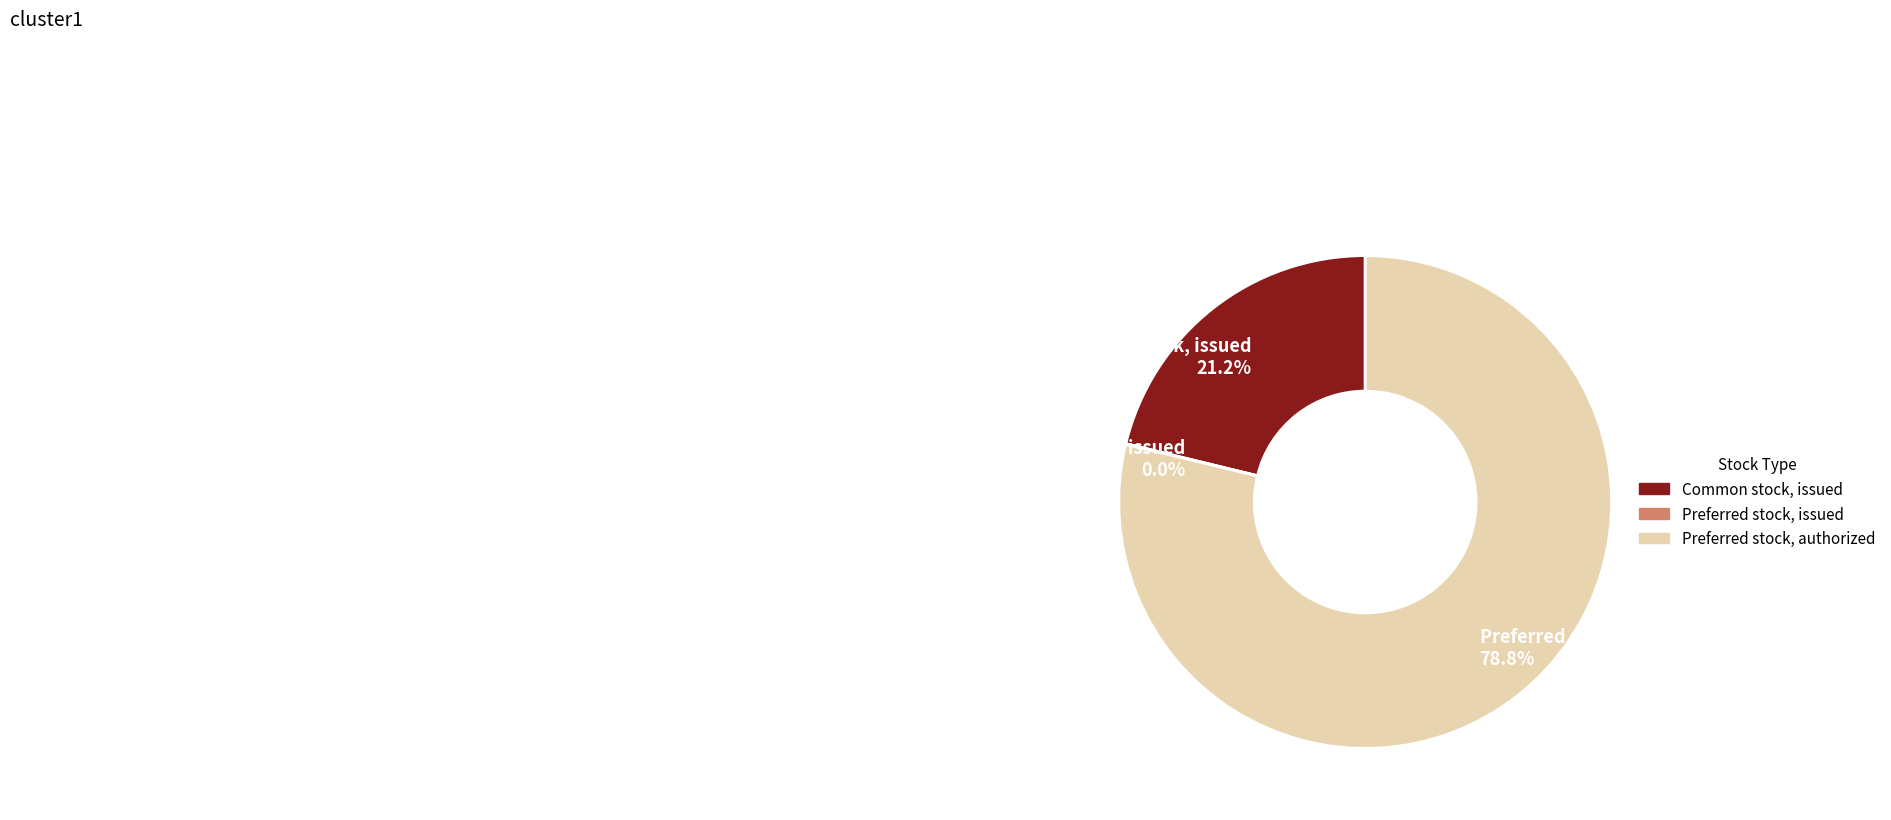

Approximately how many times larger is the value at Common stock, issued compared to Preferred stock, authorized?

0.3